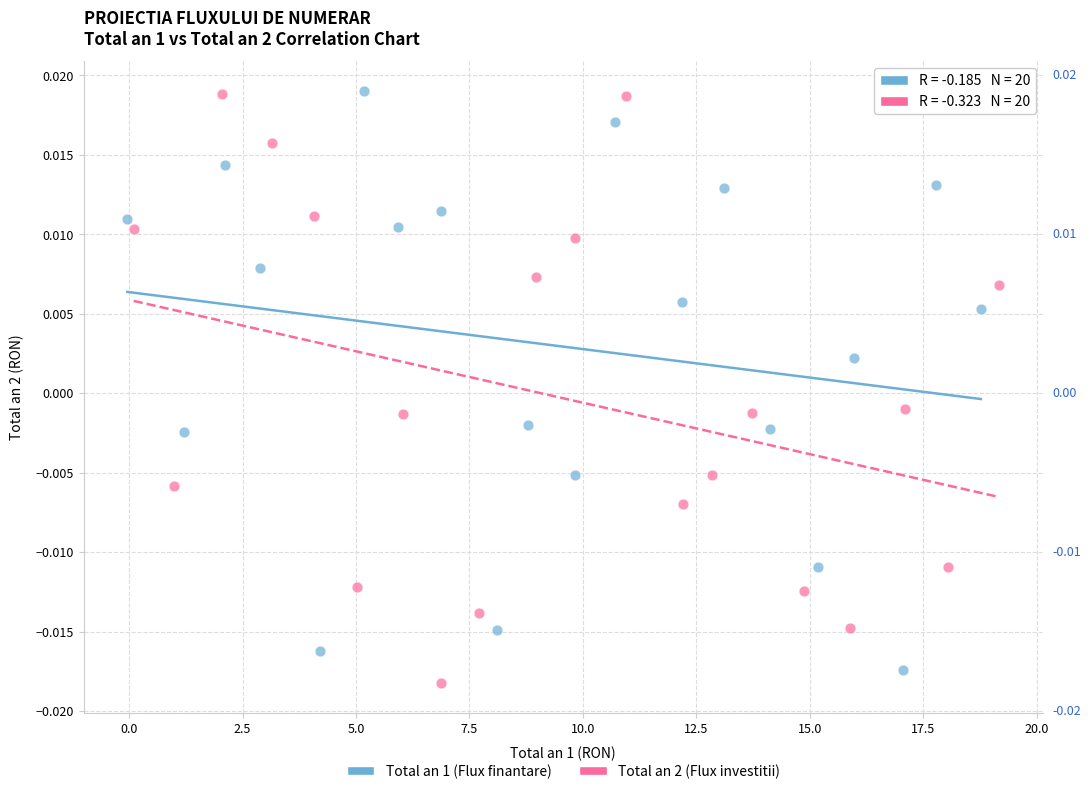

What are all the series names shown in the legend?

Total an 1 (Flux finantare), Total an 2 (Flux investitii)